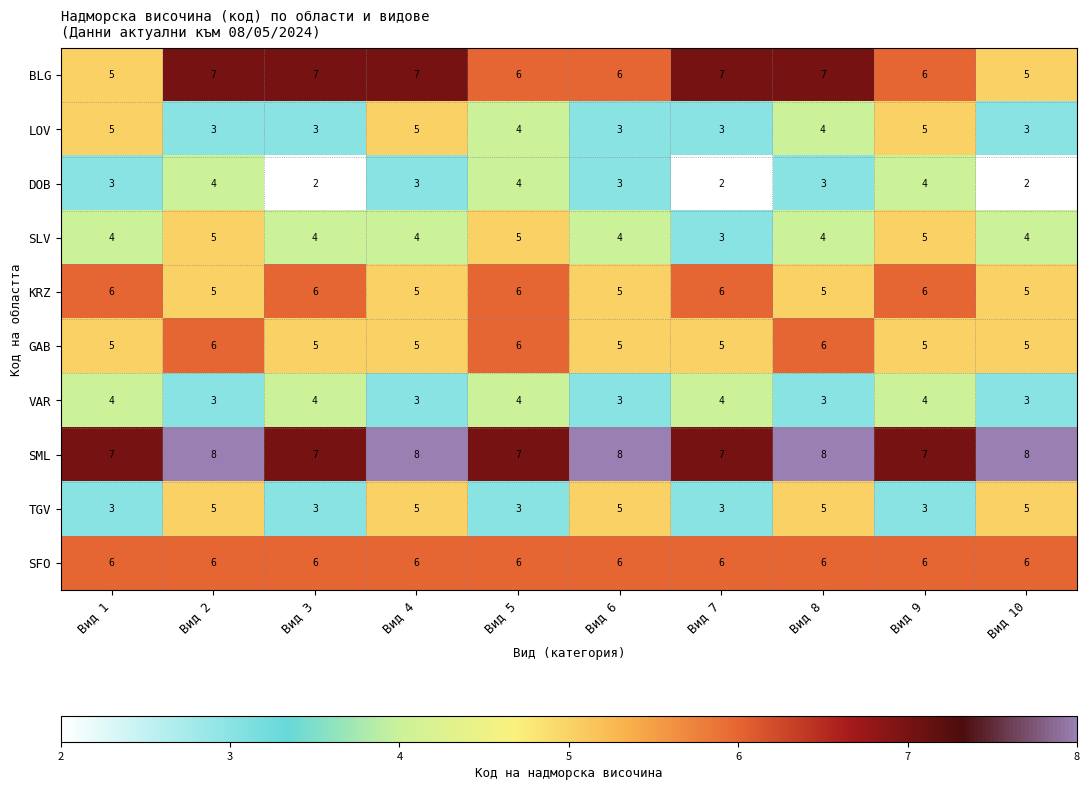

What is the sum of all GAB values?

53